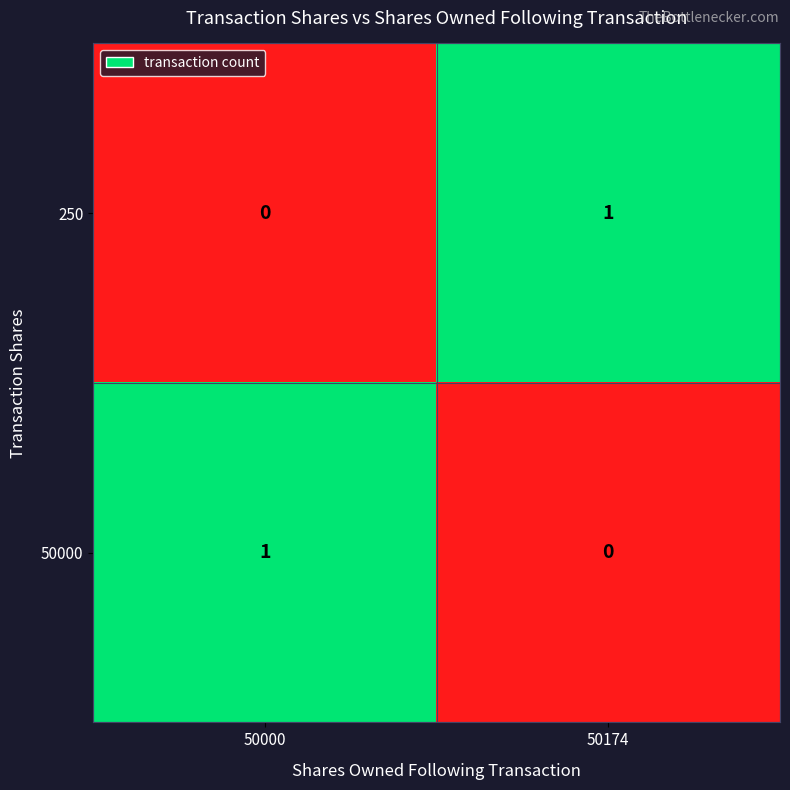

Which category has the highest value in the 50000 series?

50000